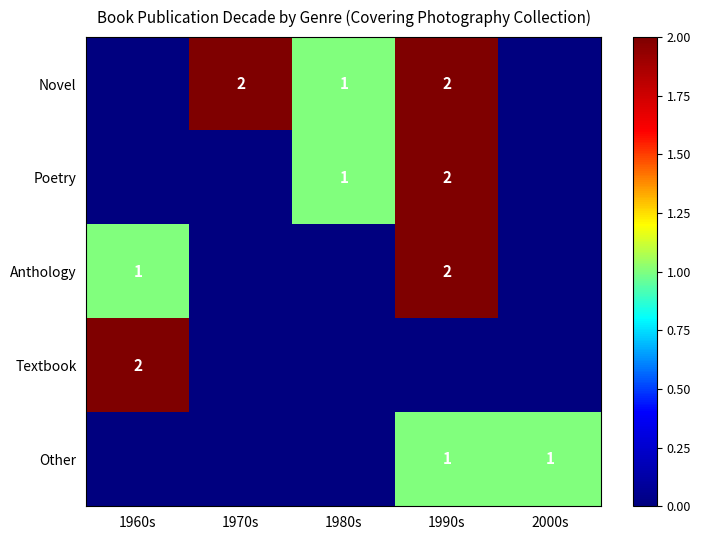

True or false: Poetry has a value of 1 at 1980s.

True